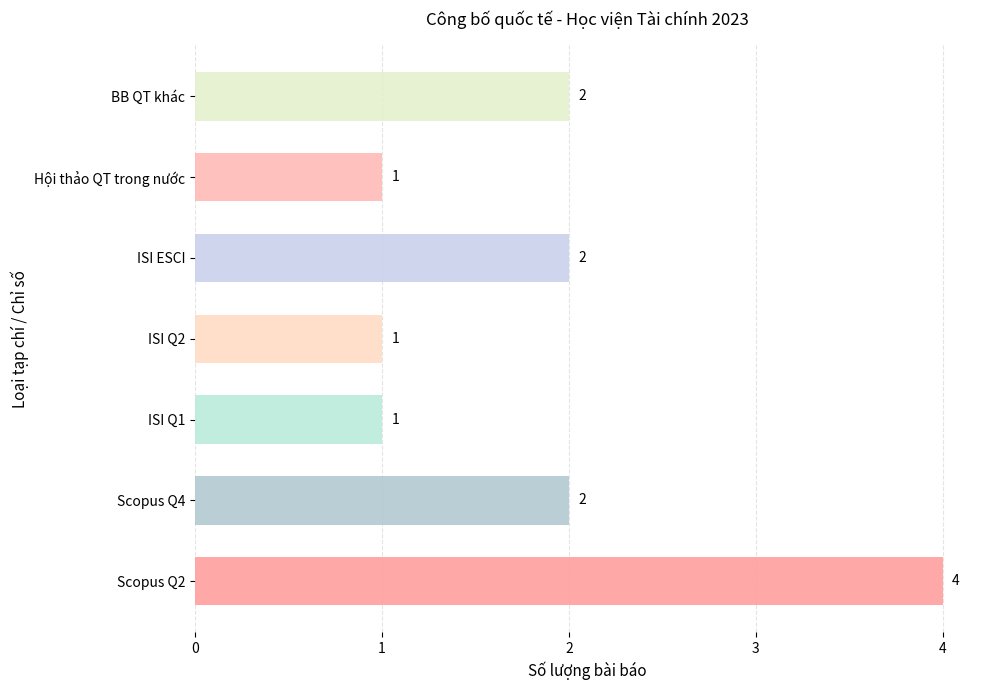

True or false: the data shows 1 at ISI Q1.

True